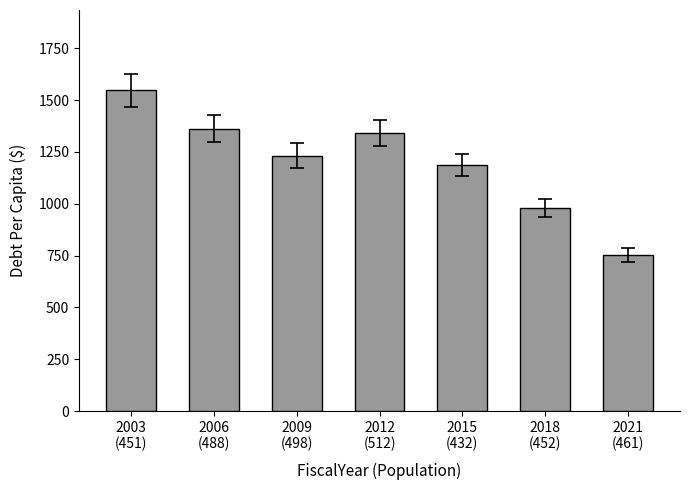

Reading left to right, extract all data points from this chart.

1547.7	1362.7	1232.7	1343.4	1185.5	980.7	752.5